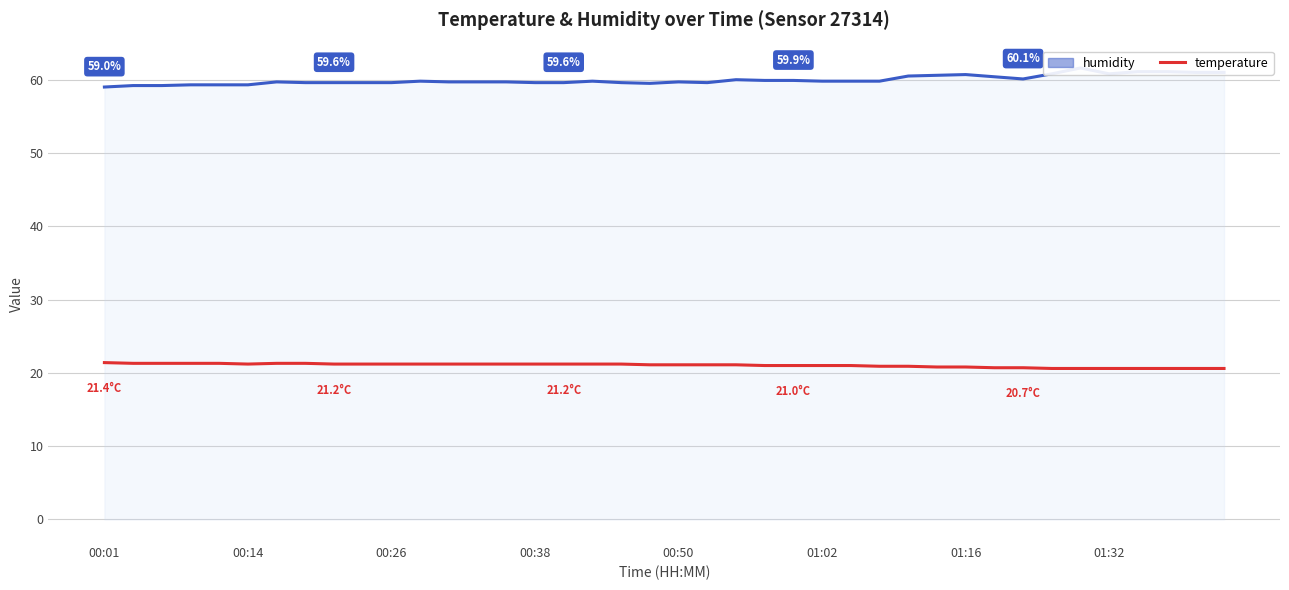

What is the sum of the humidity values at 26 and 00:01?

118.8